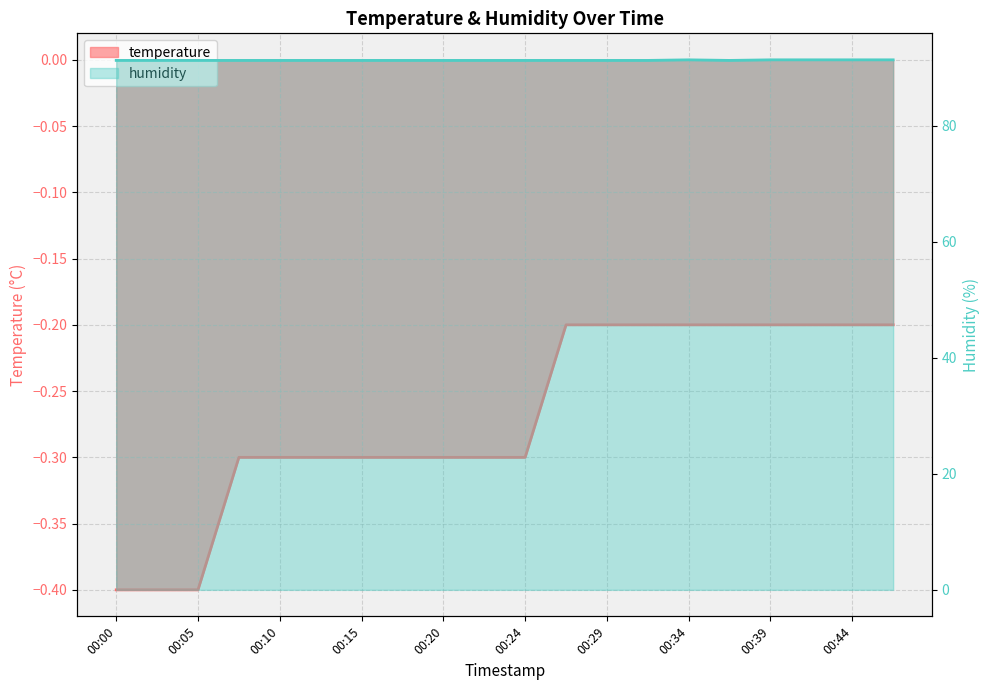

Rank the categories by temperature value from lowest to highest.

00:00, 00:03, 00:05, 00:07, 00:10, 00:12, 00:15, 00:17, 00:20, 00:22, 00:24, 00:27, 00:29, 00:32, 00:34, 00:37, 00:39, 00:41, 00:44, 00:46